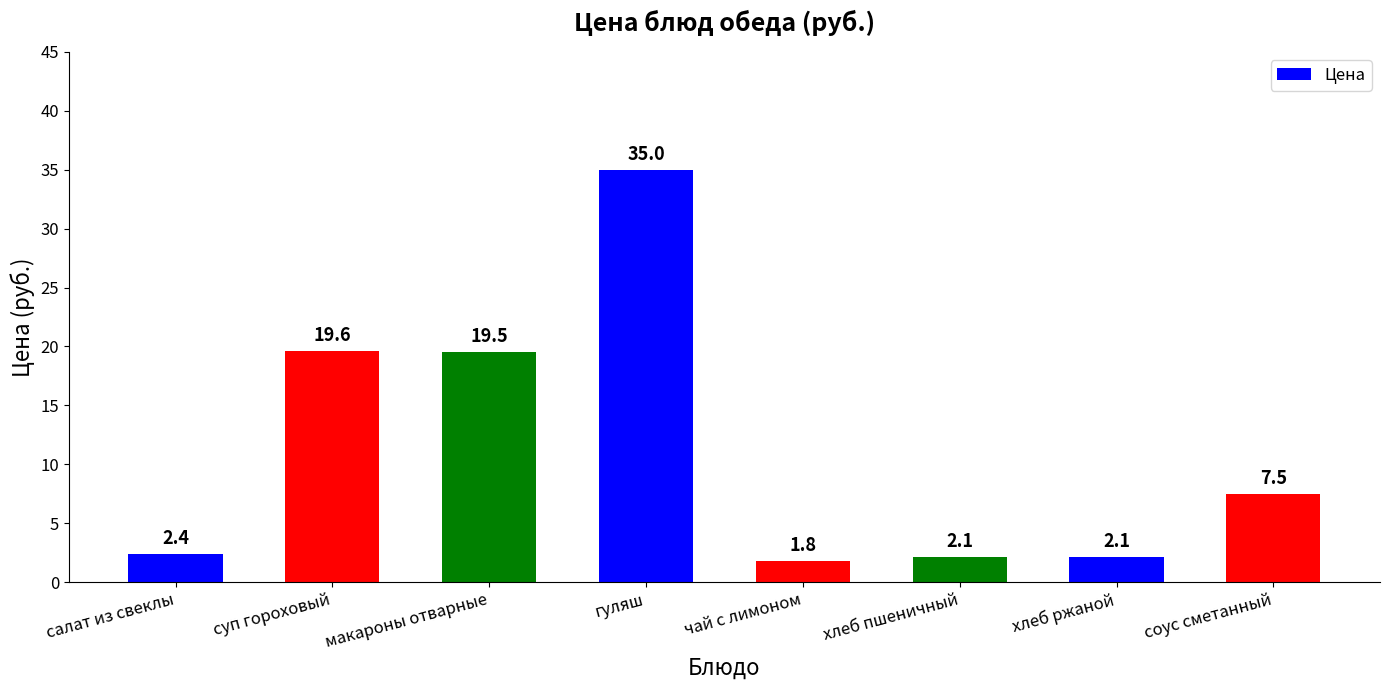

Read the value at хлеб пшеничный.

2.1